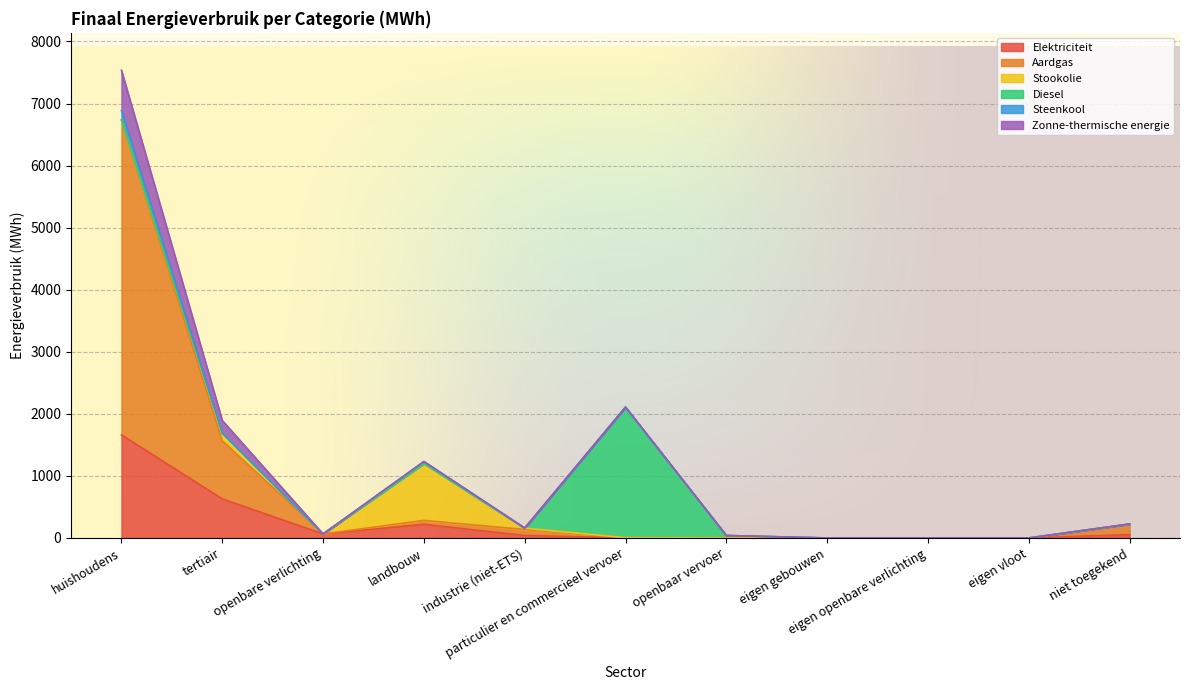

True or false: Zonne-thermische energie has a value of 0.0 at openbaar vervoer.

True